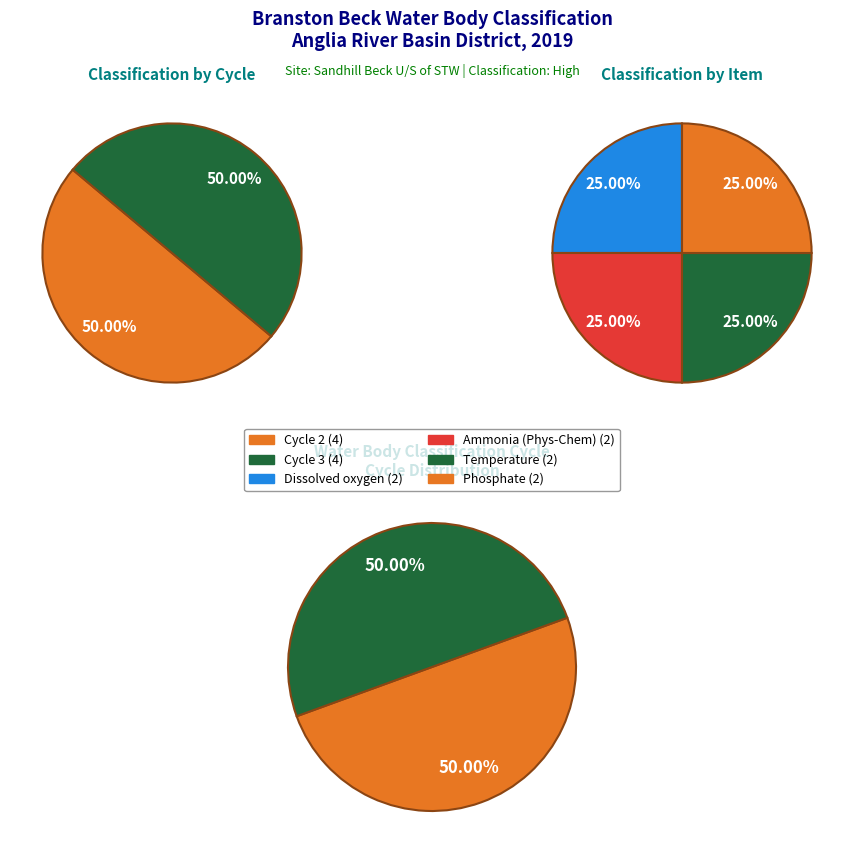

Which has a higher value, Ammonia (Phys-Chem) (Cycle 2) or Temperature (Cycle 3)?

Ammonia (Phys-Chem) (Cycle 2)